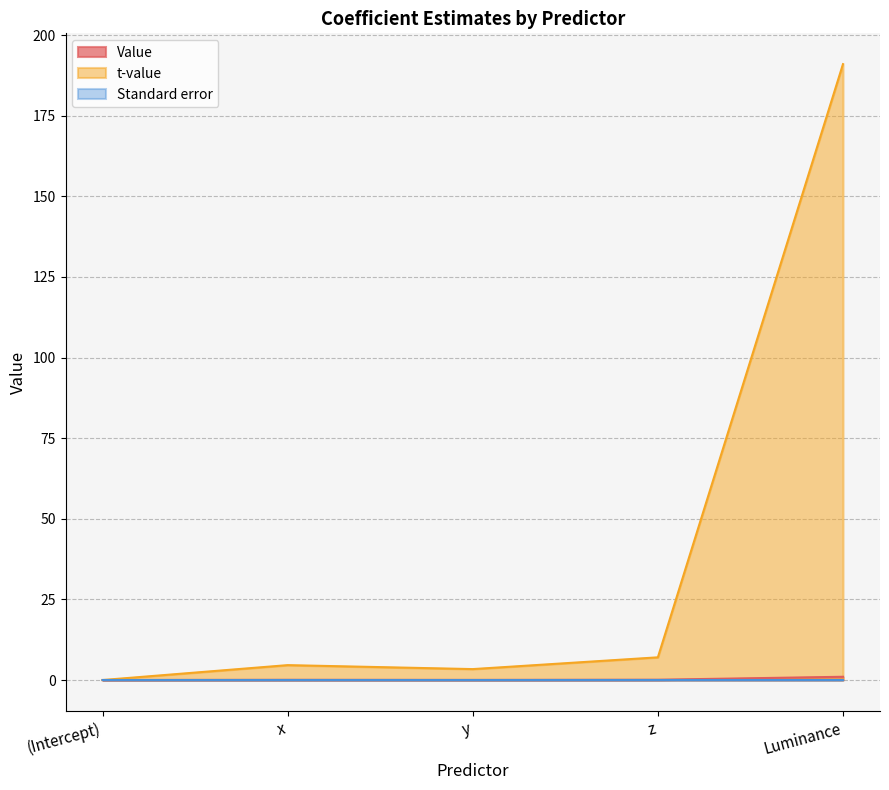

The value of Standard error at (Intercept) is 0.0. True or false?

True